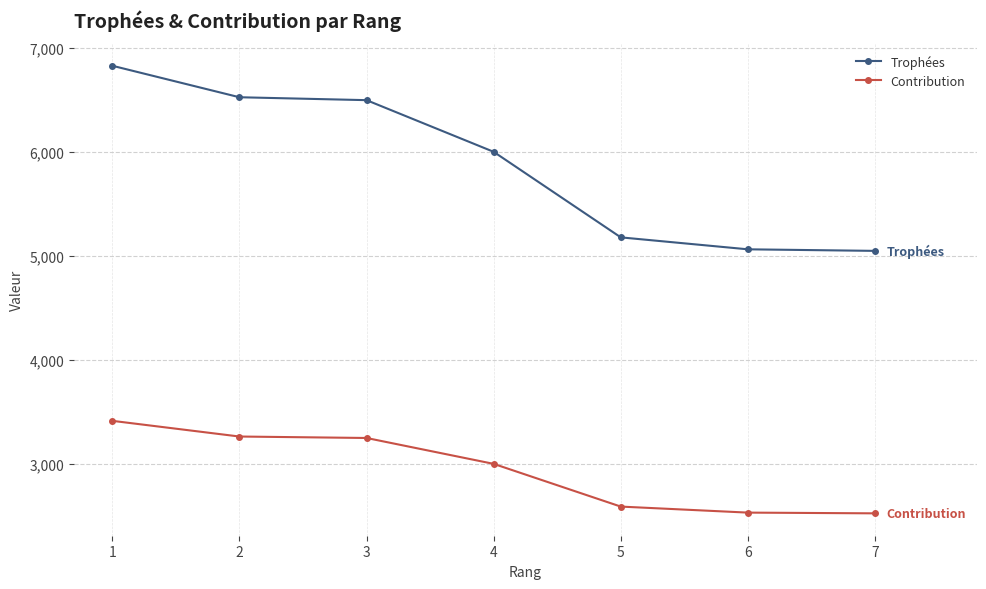

What is the spread (max minus min) of values at 5?

2590